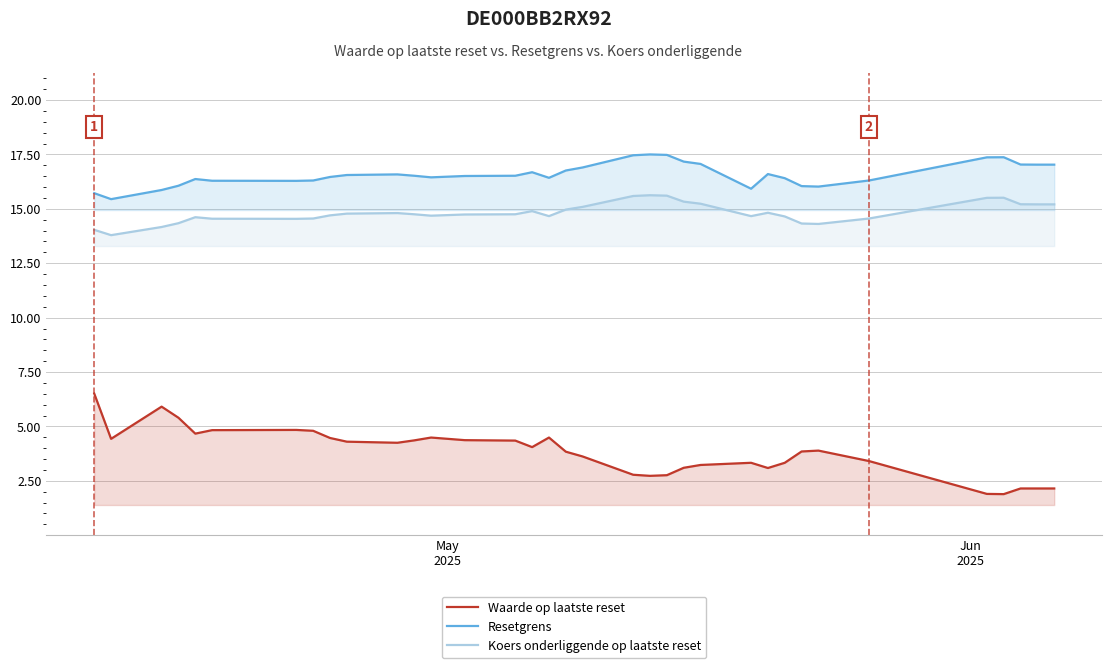

True or false: Resetgrens and Waarde op laatste reset intersect in this chart.

False